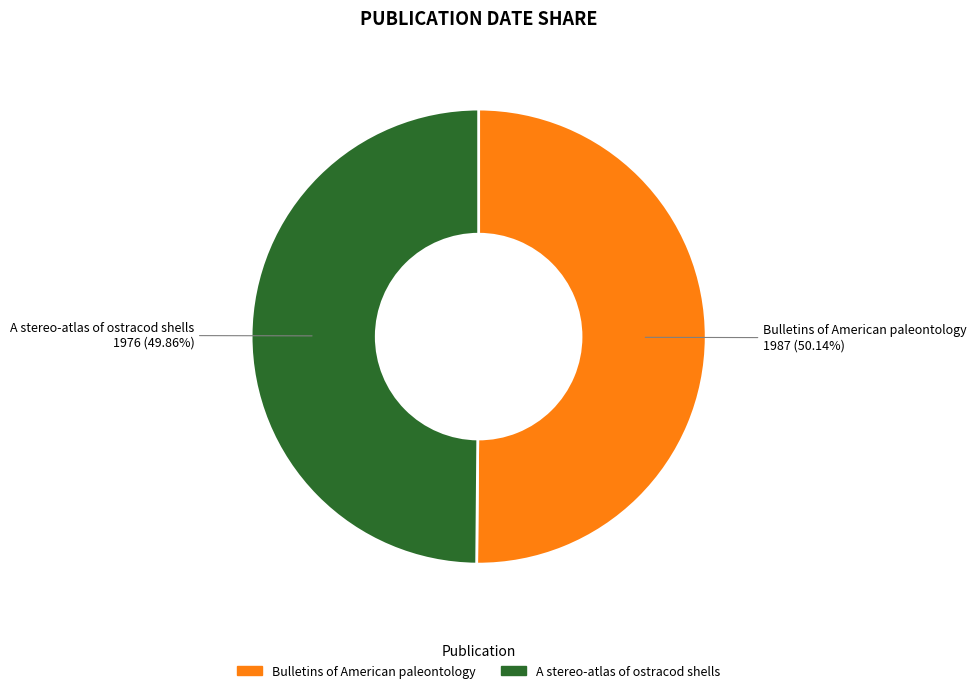

What percentage is NOT represented by Bulletins of American paleontology?

49.9%